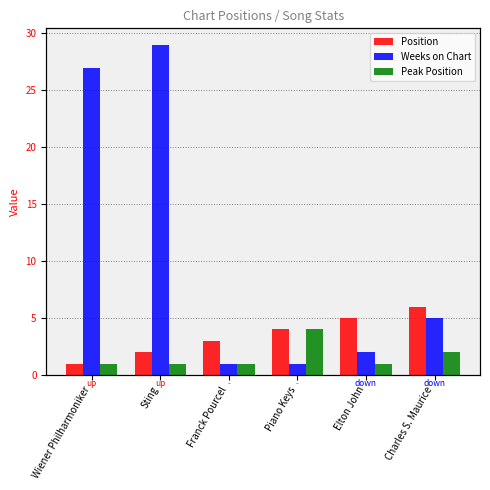

Are the bars grouped side by side (vs. stacked)?

Yes